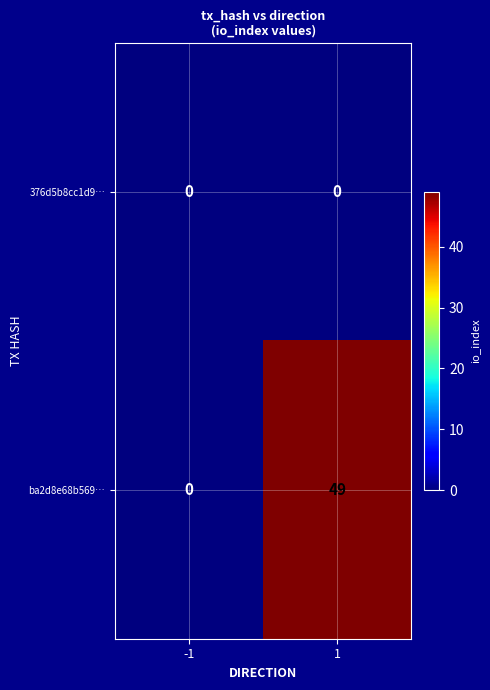

List the series in order of their overall mean, lowest first.

376d5b8cc1d9…, ba2d8e68b569…